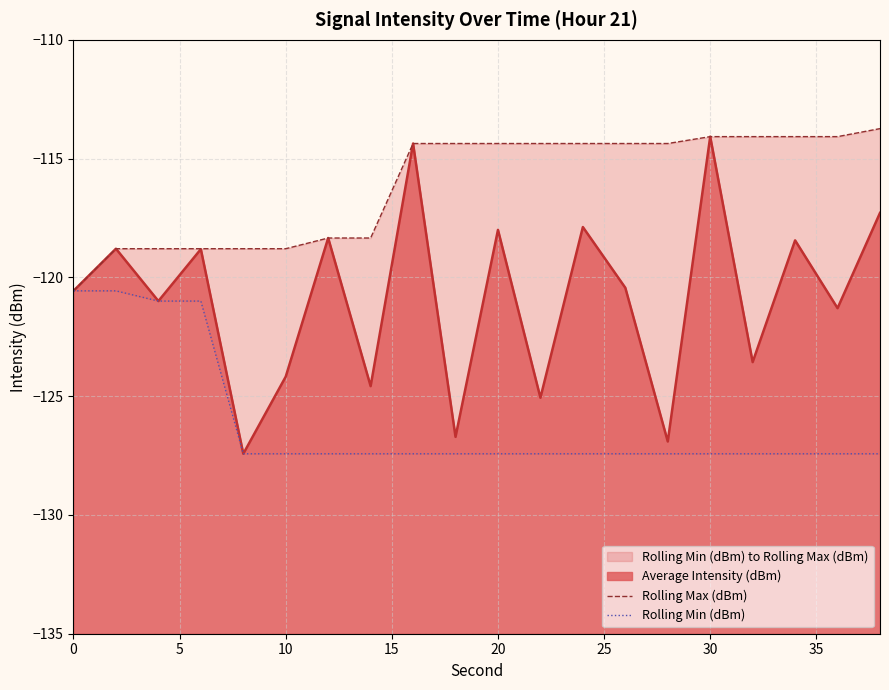

What is the average value of the Rolling Min (dBm) series?

-126.1